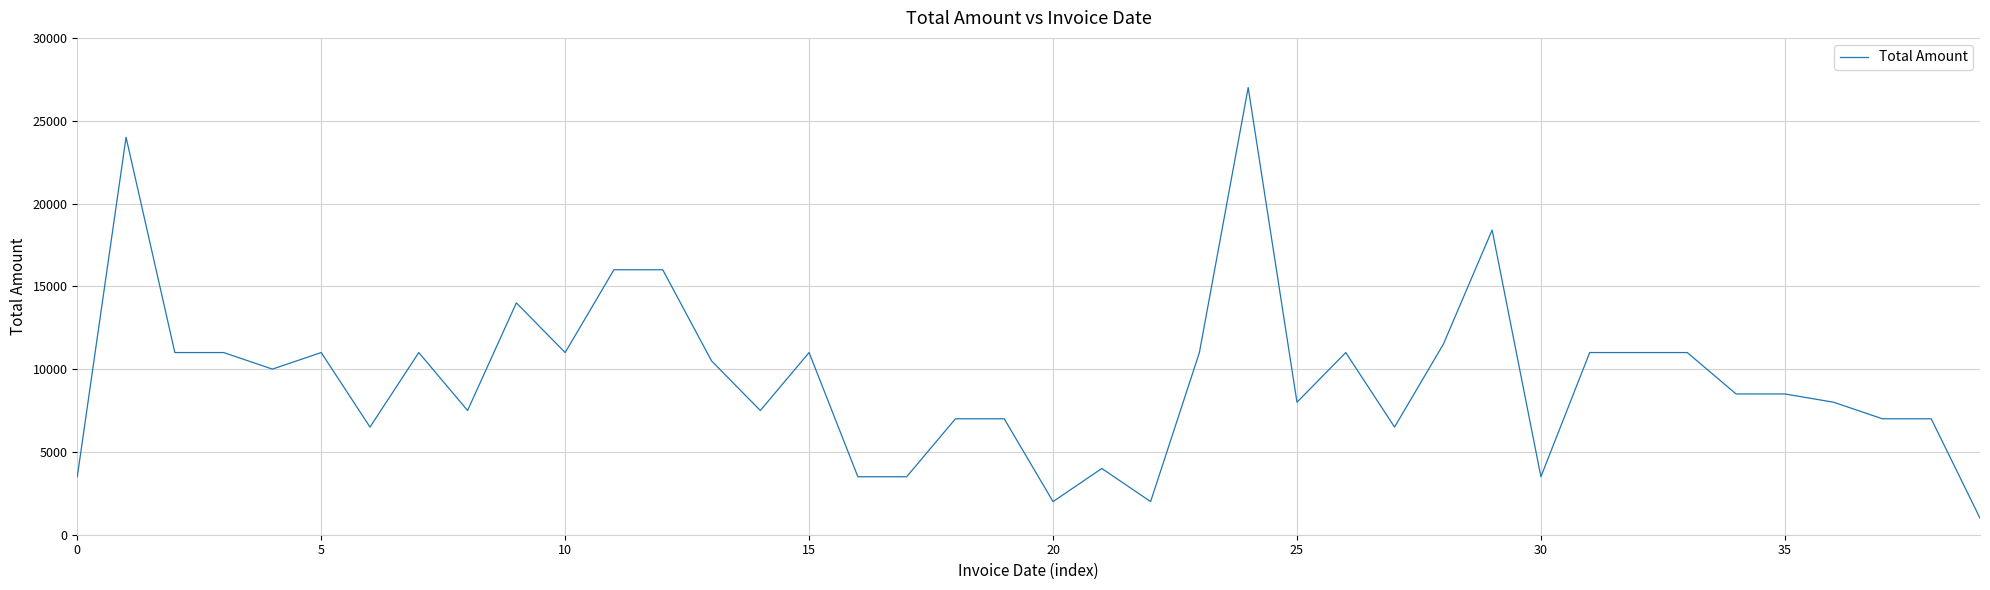

What is the minimum value shown in the chart?

1000